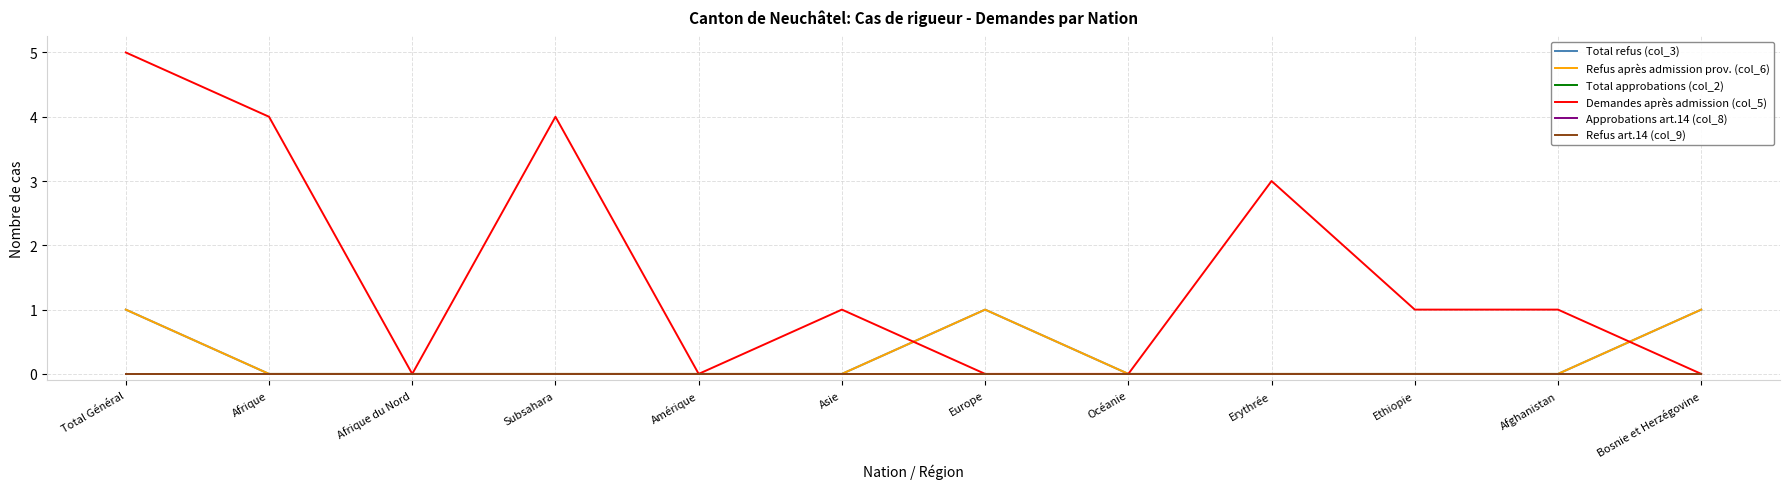

True or false: Approbations art.14 (col_8) and Demandes après admission (col_5) cross at least once.

False